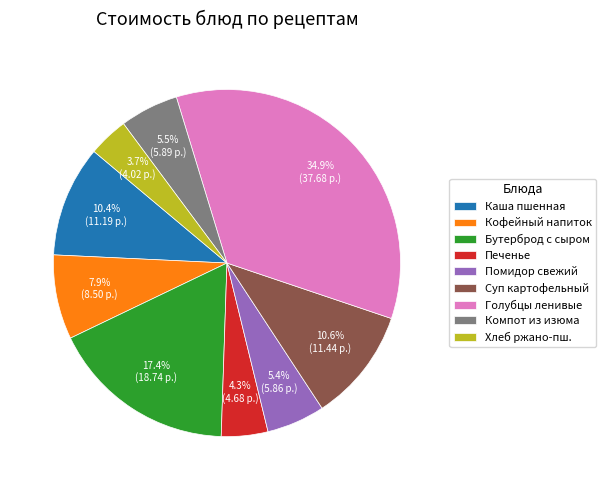

Count the number of slices in the pie.

9